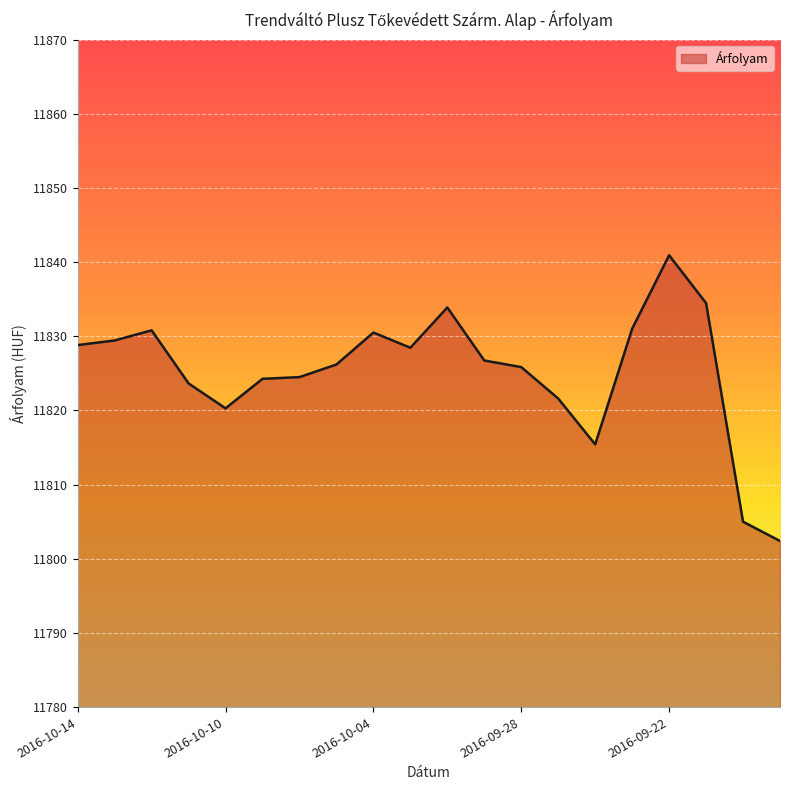

What is the greatest value displayed?

11840.9